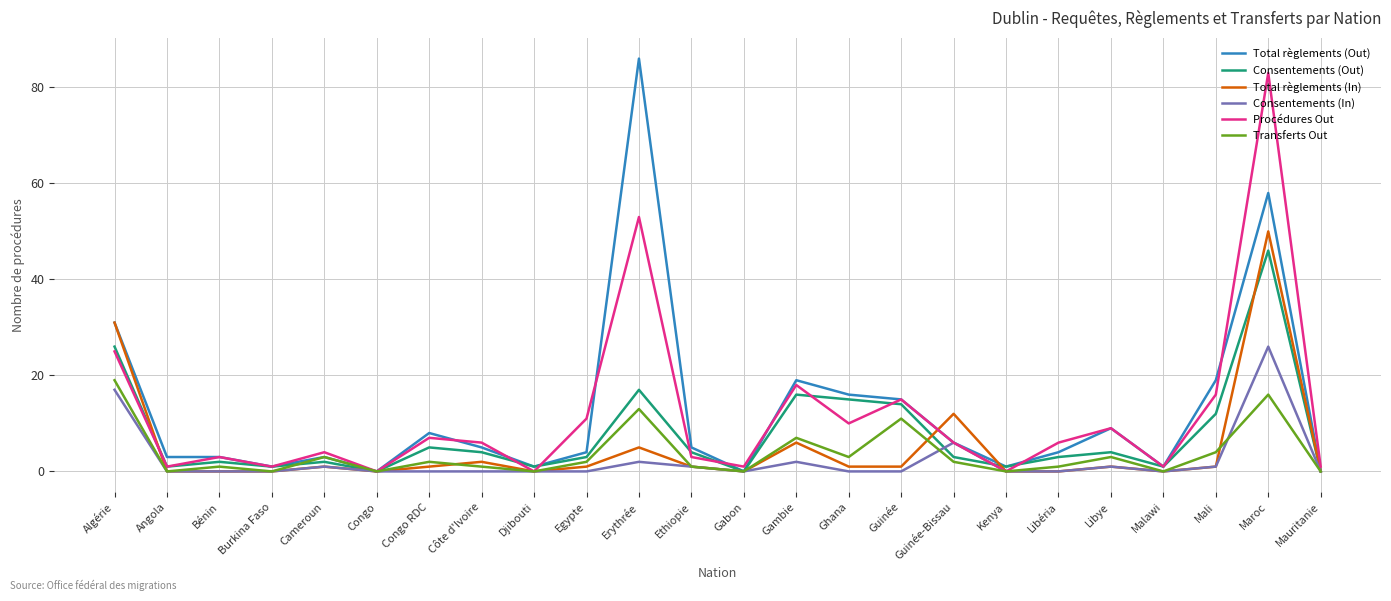

What is the difference between the maximum and minimum values in the Consentements (In) series?

26